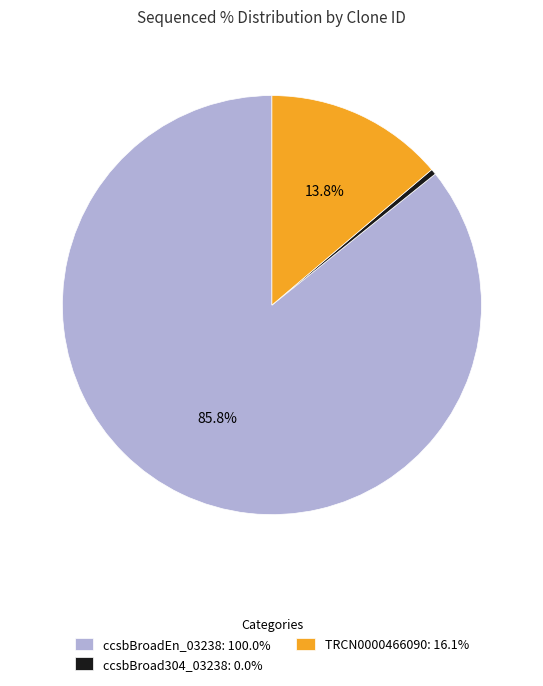

Is it true that ccsbBroadEn_03238 is 80% of the pie?

False